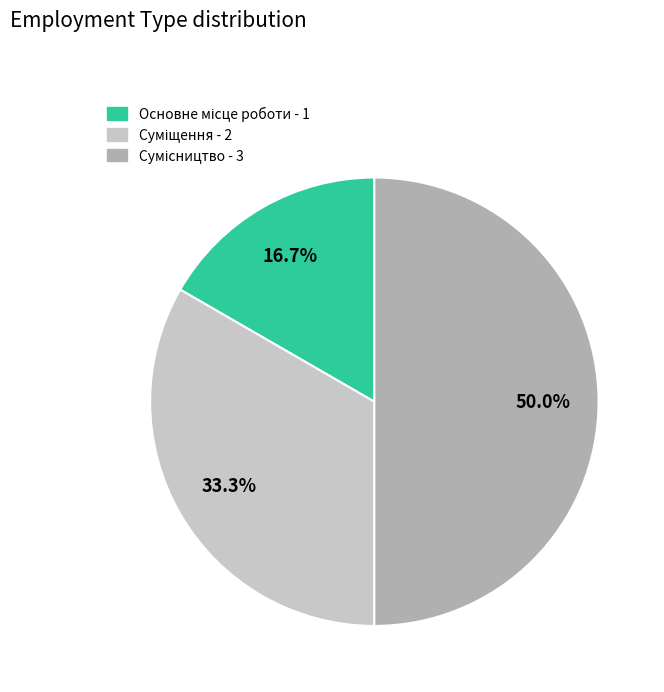

True or false: Сумісництво accounts for 57% of the total.

False